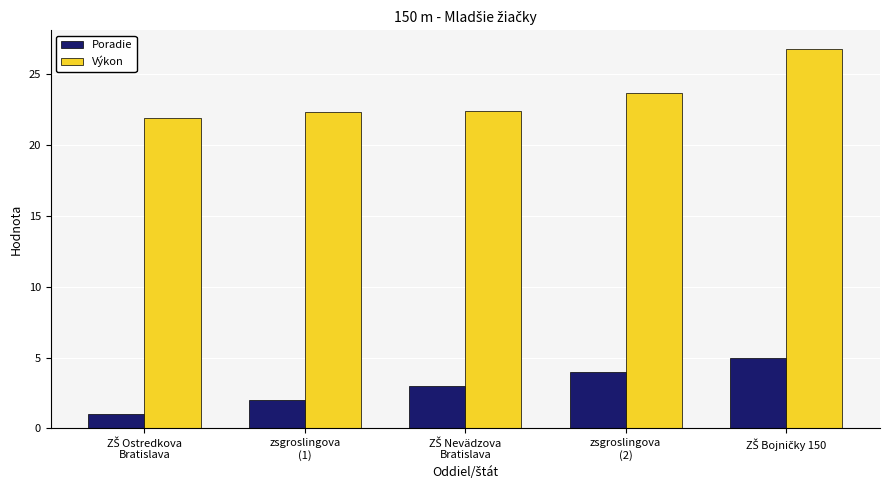

What is the lowest value of the Poradie series?

1.0